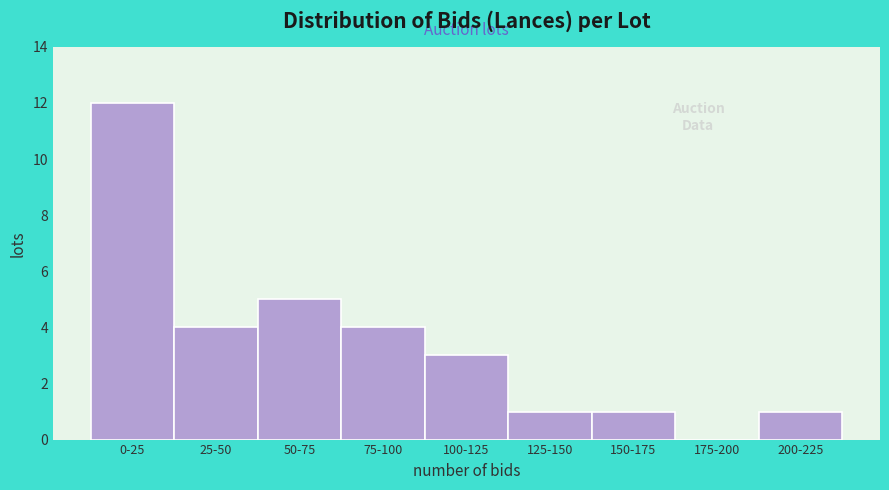

Reading left to right, what are all the values shown in this chart?

0-25=12	25-50=4	50-75=5	75-100=4	100-125=3	125-150=1	150-175=1	175-200=0	200-225=1